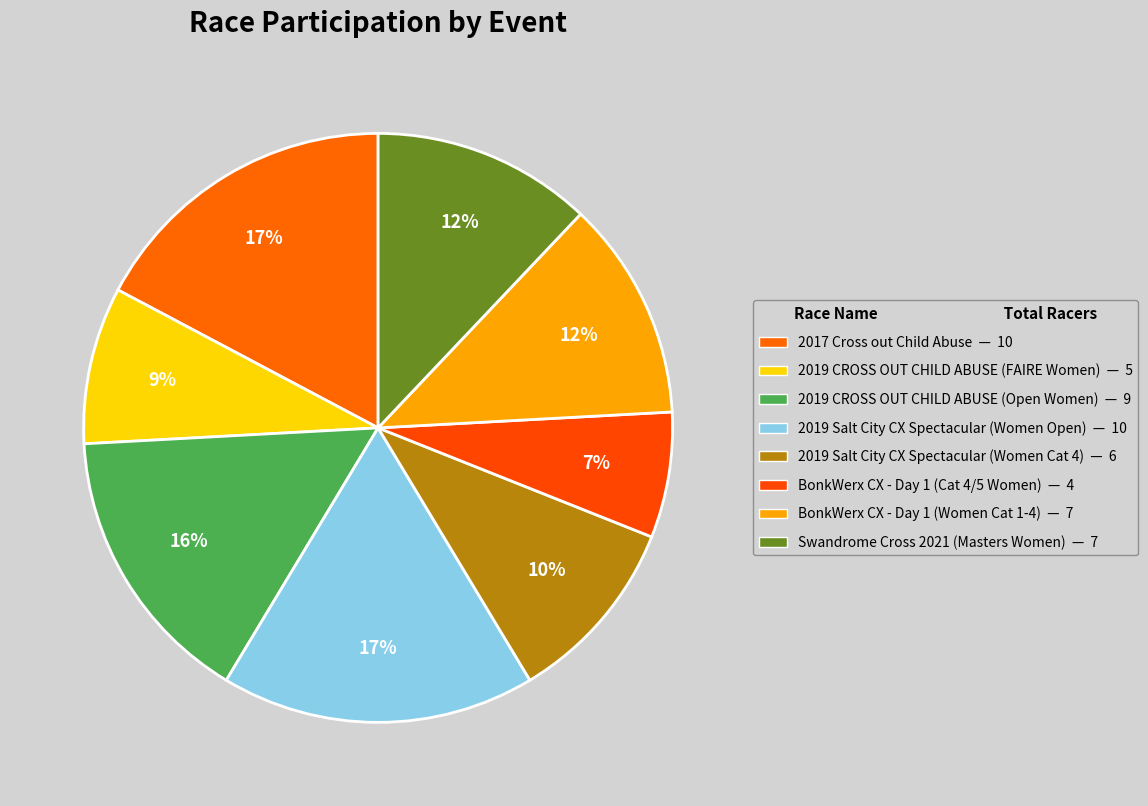

Count the number of slices in the pie.

8